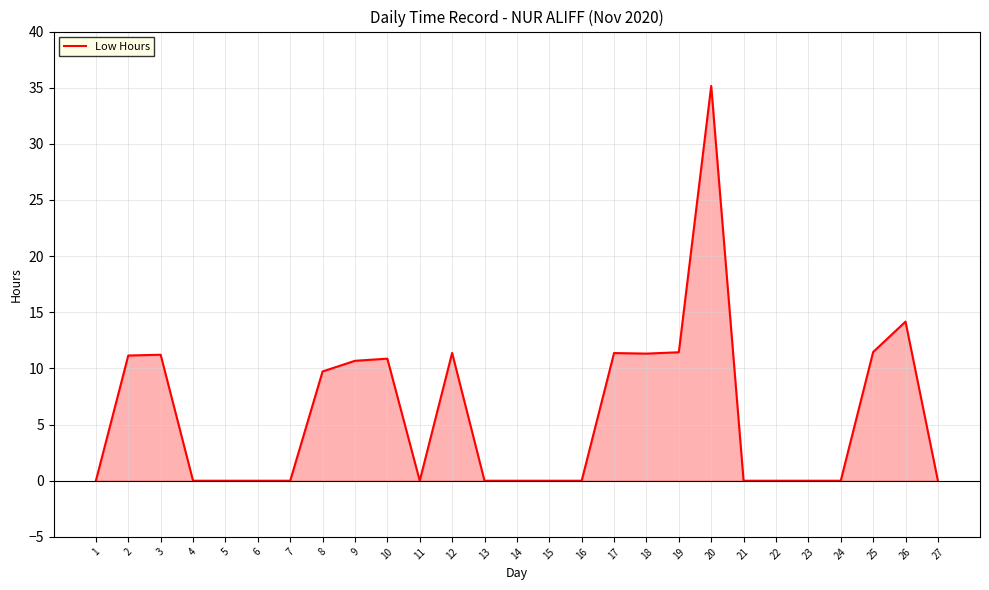

At which label is the value closest to 17?

26